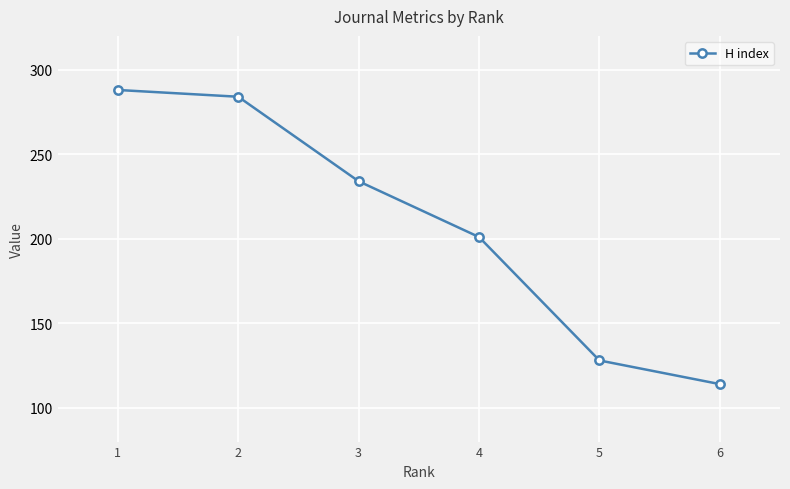

The chart shows a value of 201 at 4. True or false?

True